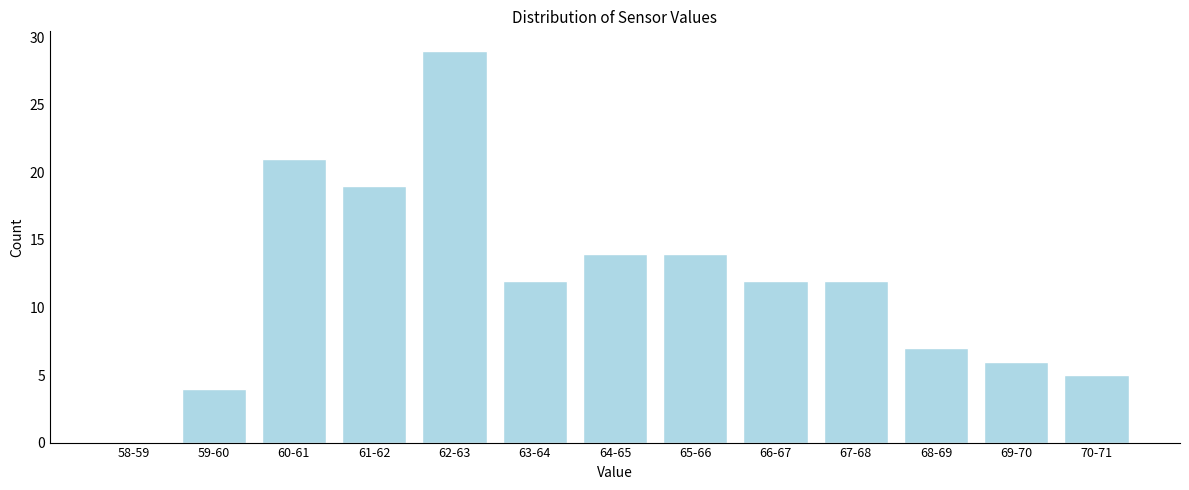

Reading right to left, transcribe all the data shown in this chart.

70-71=5	69-70=6	68-69=7	67-68=12	66-67=12	65-66=14	64-65=14	63-64=12	62-63=29	61-62=19	60-61=21	59-60=4	58-59=0